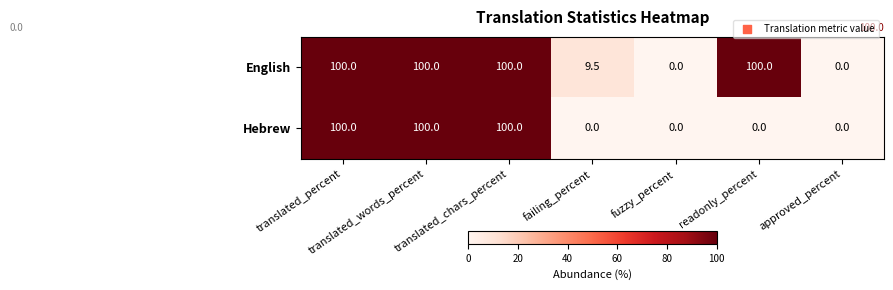

Rank the series by their average value, from lowest to highest.

Hebrew, English